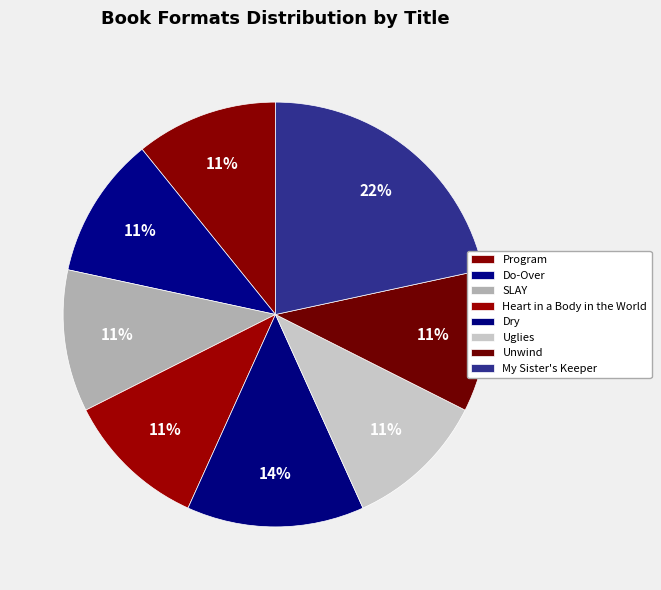

Is Dry the majority of the pie?

No